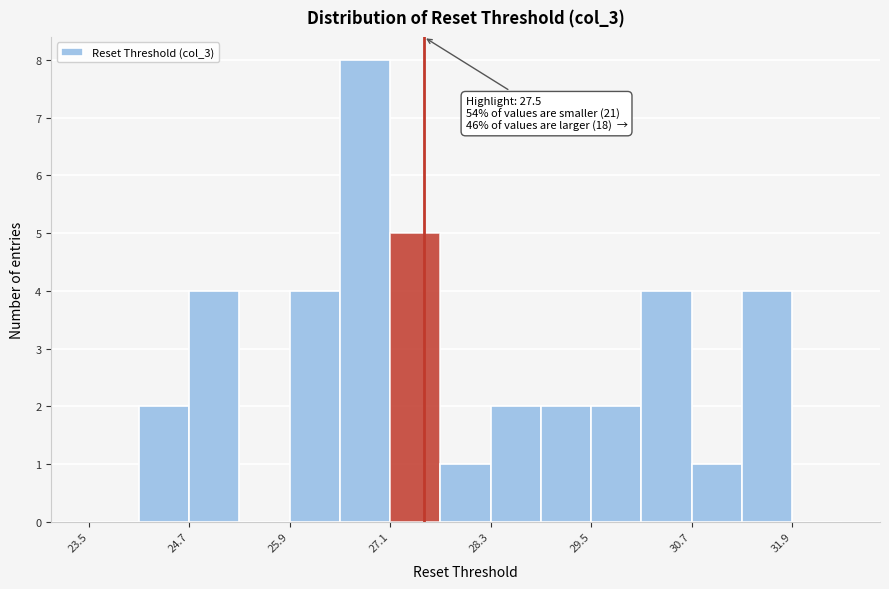

Read against the x-axis, roughly where is the centre of the tallest bar?

26.8